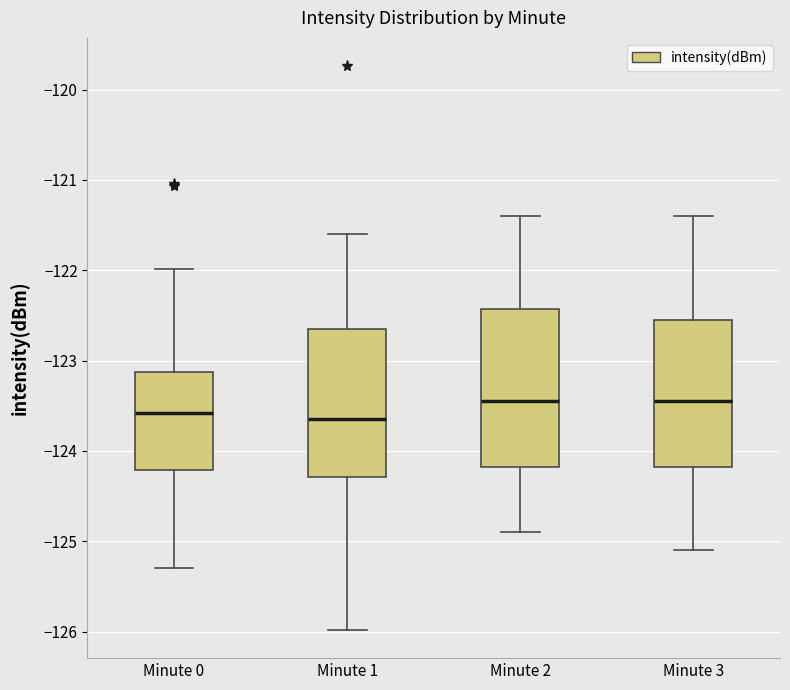

Reading left to right, transcribe this box plot: for each box, give where its median line is, the range the box spans, and where its two whiskers end, as read against the y-axis. The values are not printed on the chart, so give them approximately, as read against the axis.

Minute 0: median -123.6, box -124.2 to -123.1, whiskers -125.3 to -122.0
Minute 1: median -123.6, box -124.3 to -122.6, whiskers -126.0 to -121.6
Minute 2: median -123.4, box -124.2 to -122.4, whiskers -124.9 to -121.4
Minute 3: median -123.4, box -124.2 to -122.5, whiskers -125.1 to -121.4